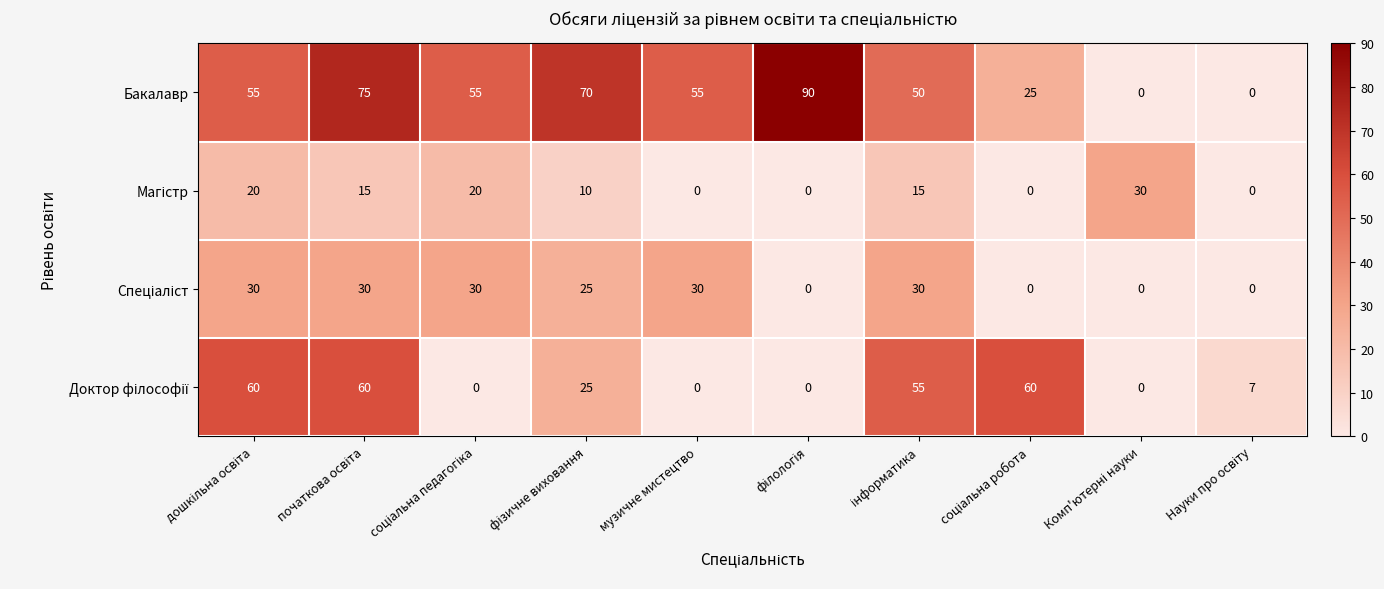

How many categories are shown in the chart?

10